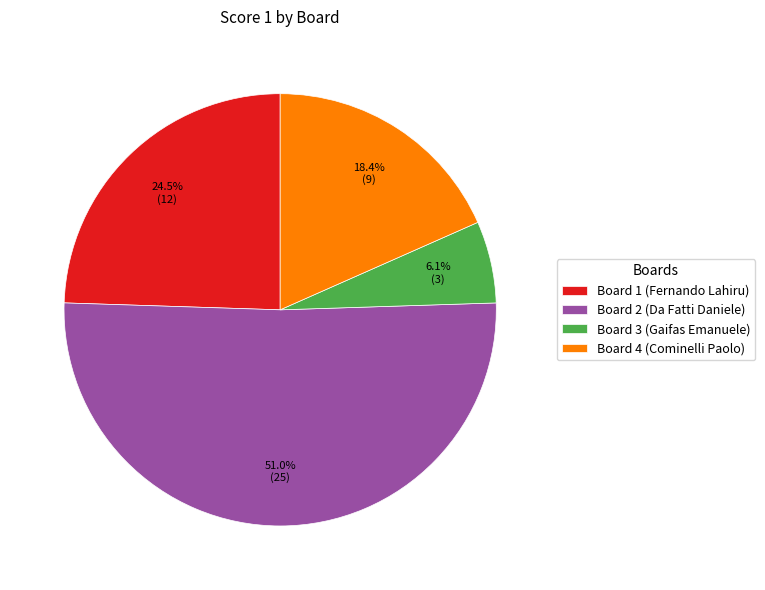

The Board 2 (Da Fatti Daniele) slice represents 59% of the pie. True or false?

False